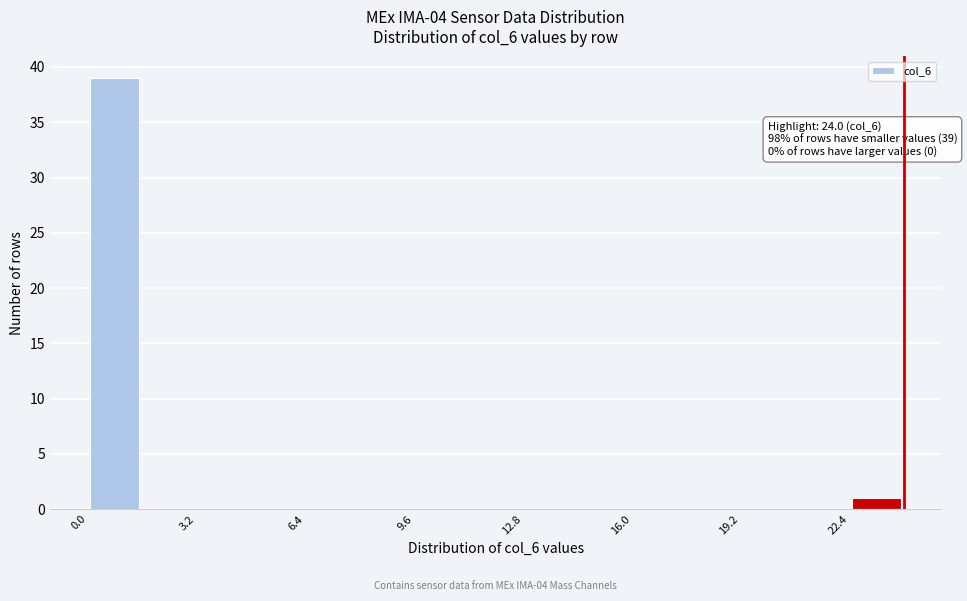

Around what value on the x-axis is the tallest bar? Give the approximate position of its centre, as read against the axis.

1.0